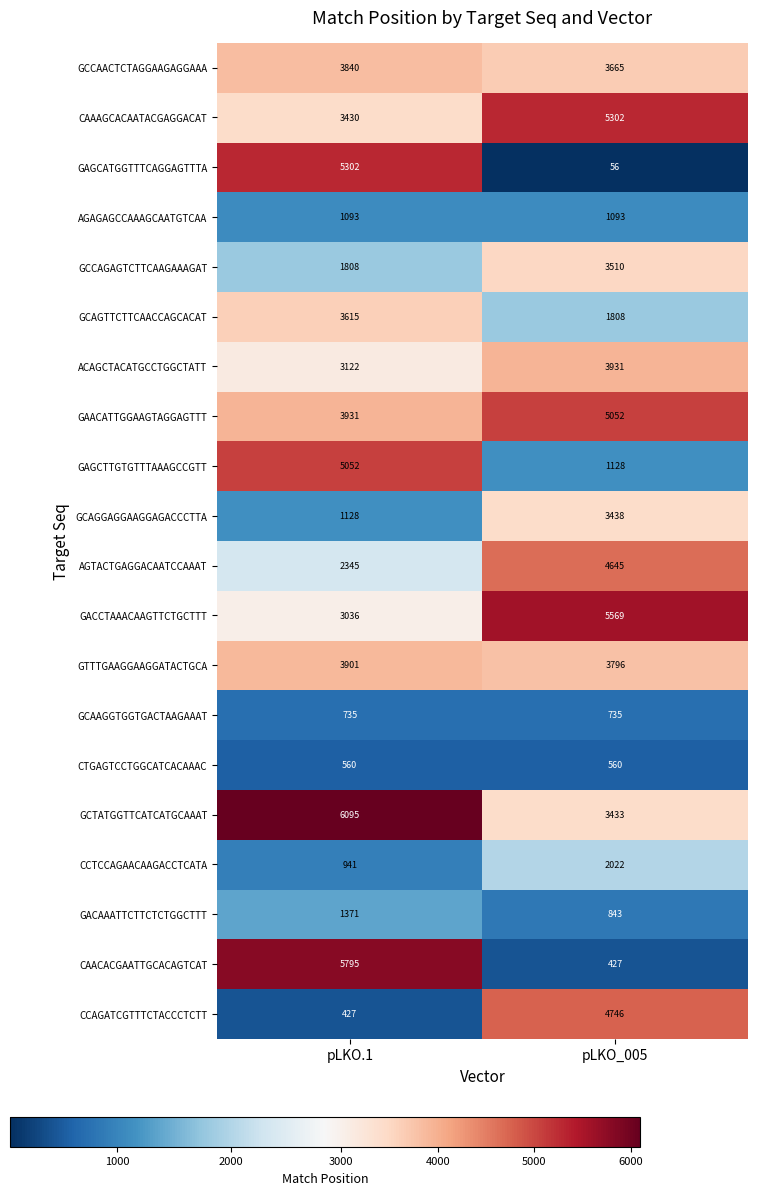

The GCAGTTCTTCAACCAGCACAT series shows 832 at pLKO.1. True or false?

False